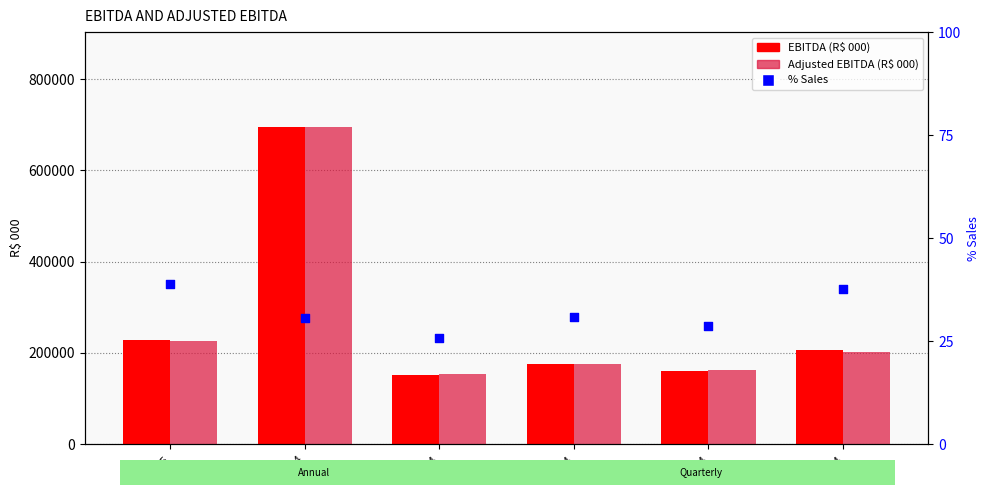

Which series reaches the maximum Y coordinate?

EBITDA